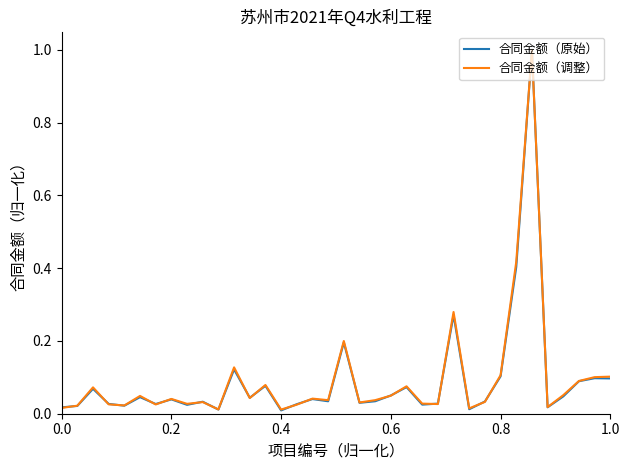

What is the greatest value displayed?

1.0